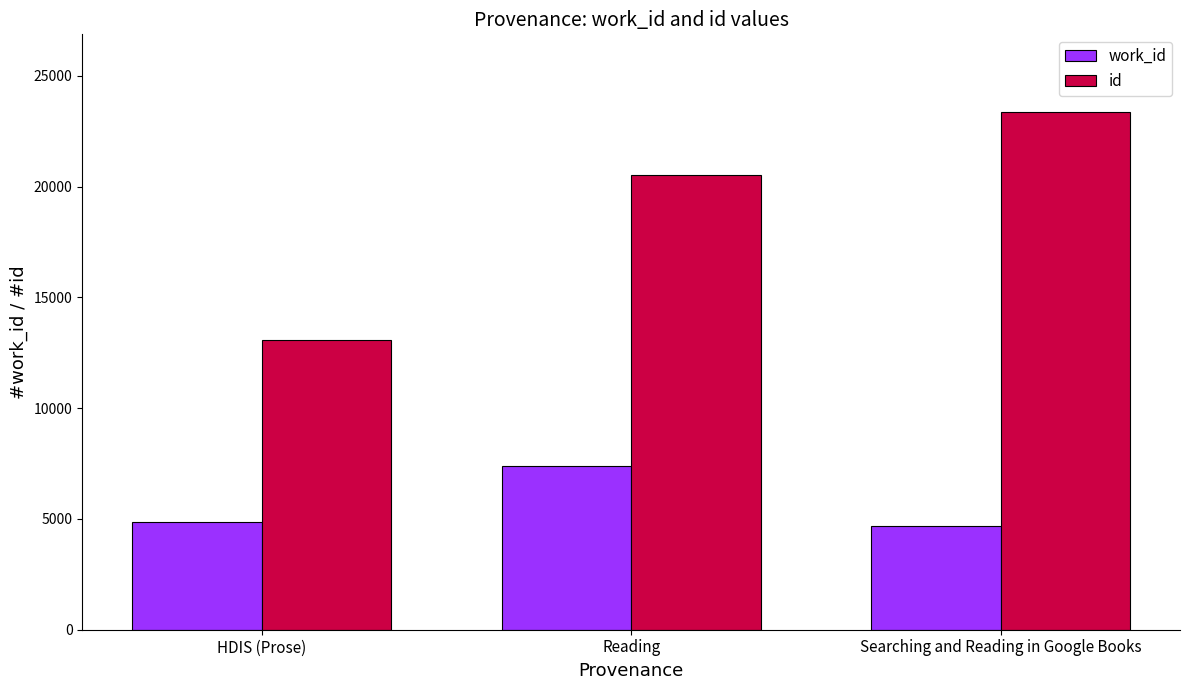

Reading left to right, list all the values displayed in this chart.

work_id: HDIS (Prose)=4875	Reading=7408	Searching and Reading in Google Books=4702
id: HDIS (Prose)=13059	Reading=20520	Searching and Reading in Google Books=23371